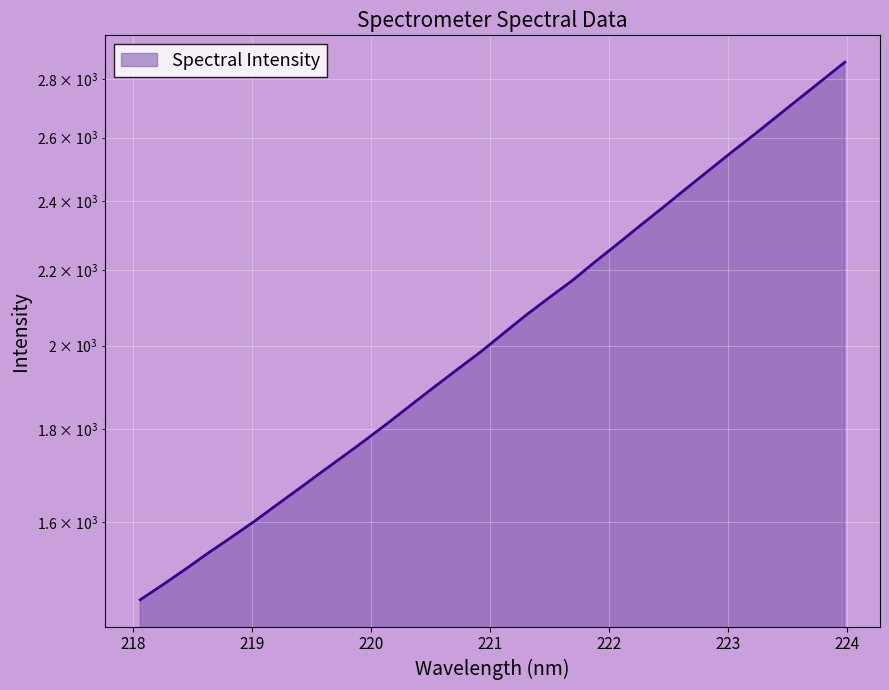

Is it true that the value at 220.5444 is 1901.1?

True